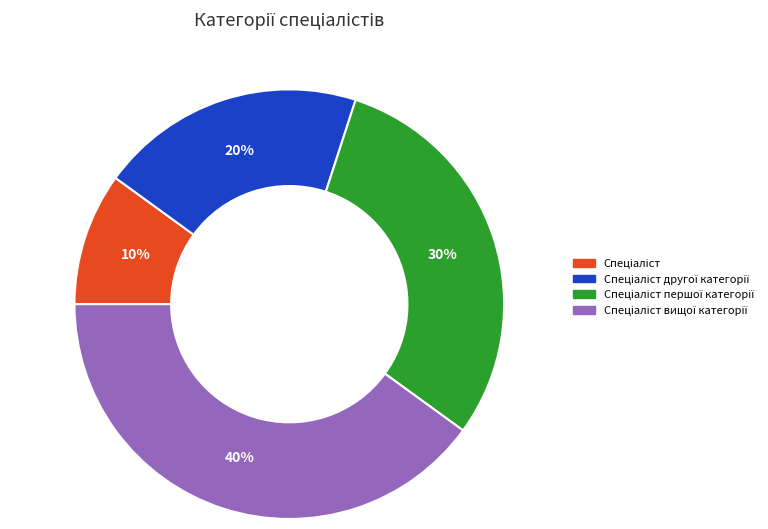

To the nearest percent, what is the average slice percentage?

25%